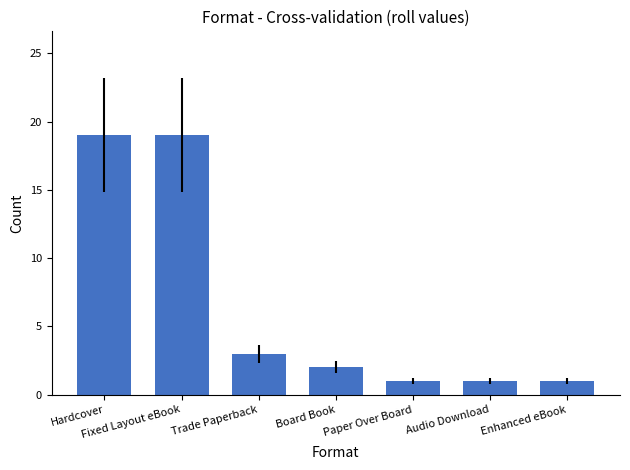

What is the label of the 6th bar from the left?

Audio Download